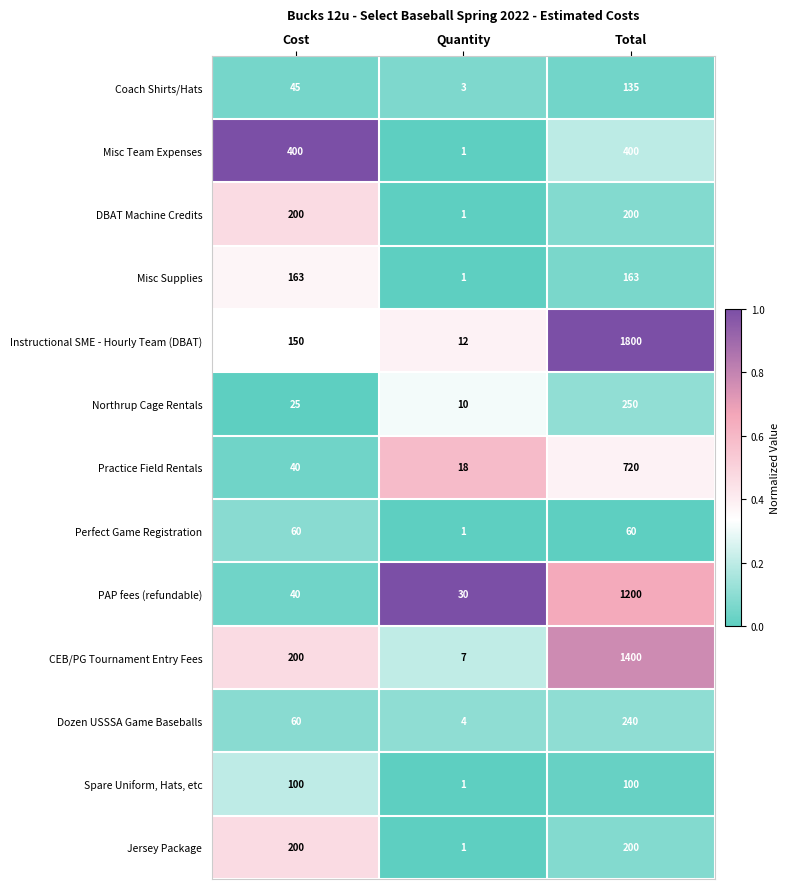

What is the sum of the Northrup Cage Rentals values at Total and Quantity?

260